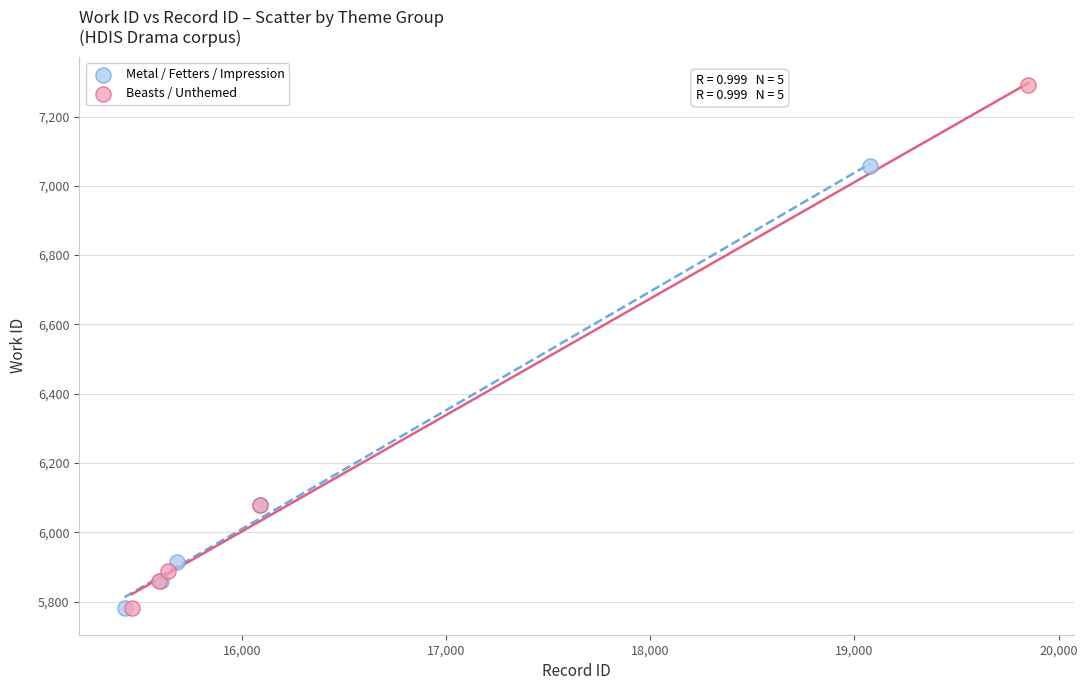

Which series reaches the maximum Y coordinate?

Beasts / Unthemed